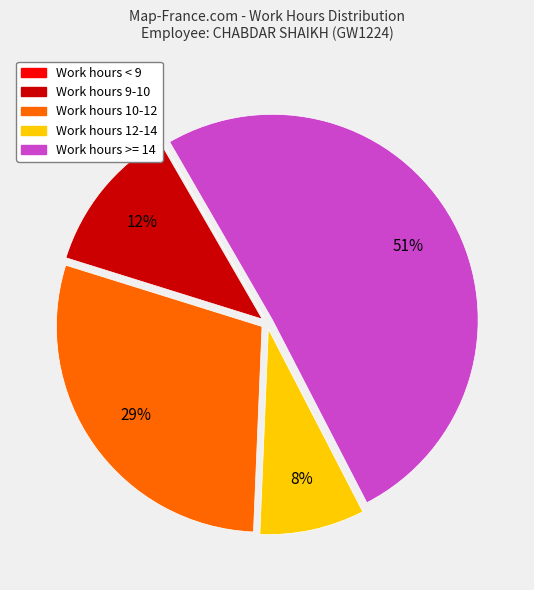

Does any single category account for the majority?

Yes